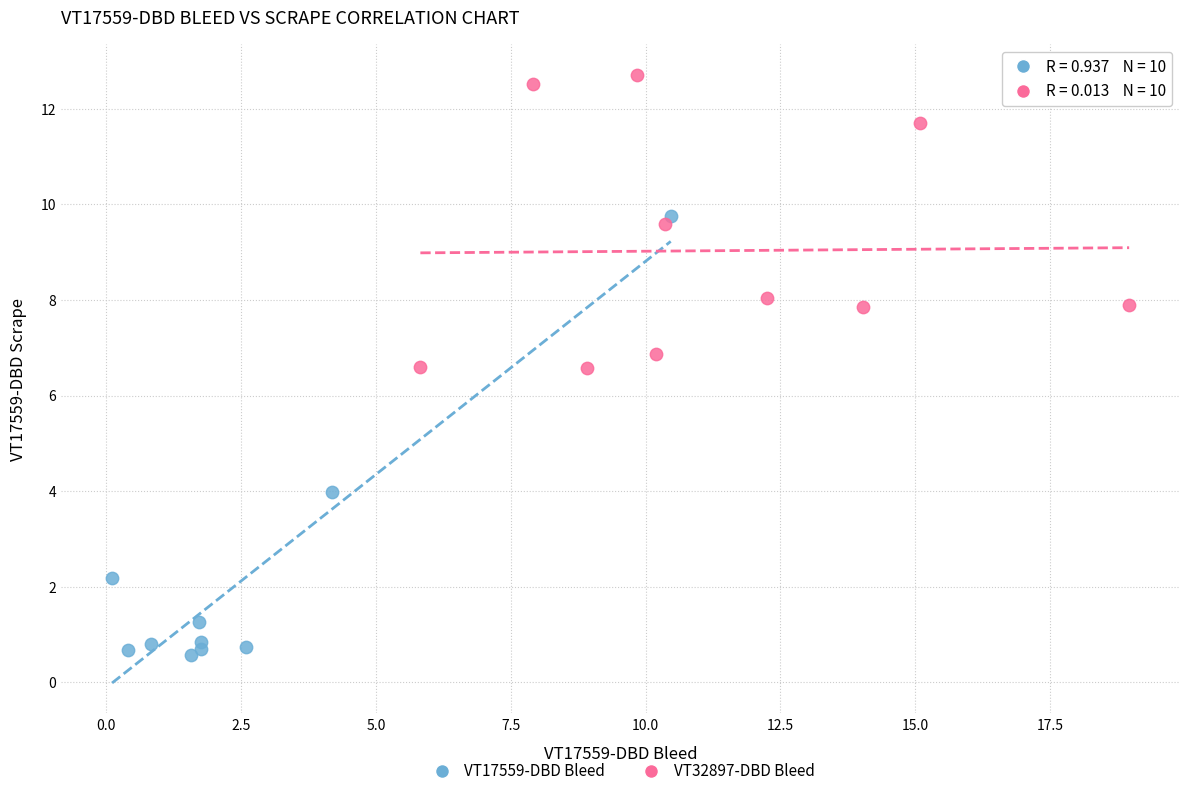

Which series reaches the maximum Y coordinate?

VT32897-DBD Bleed